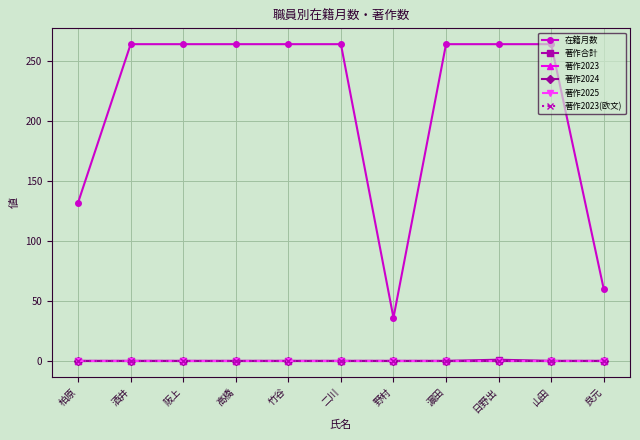

At which category is the sum across all series the highest?

日野出